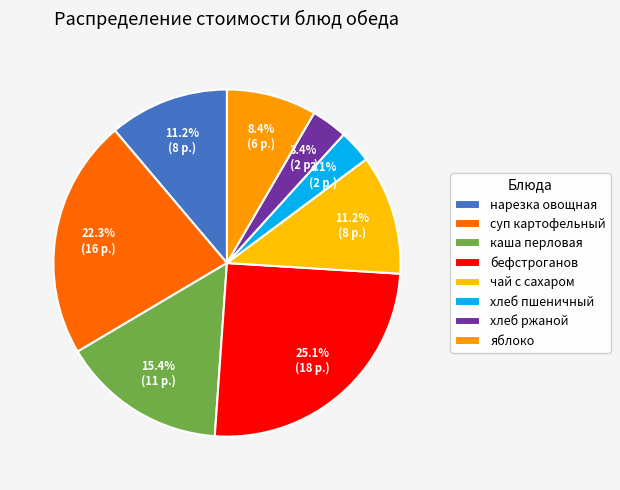

Count the number of slices in the pie.

8